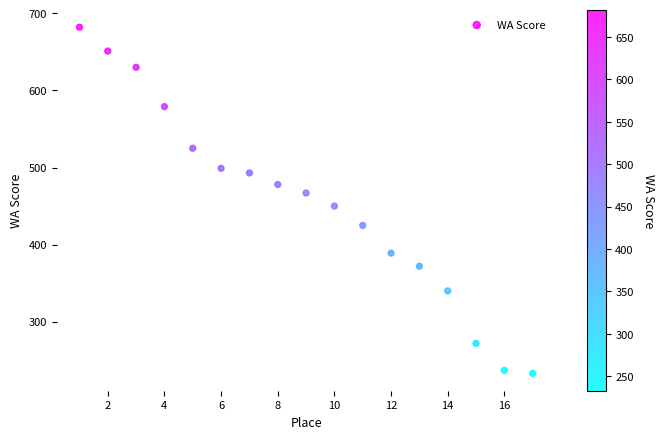

What is the range of X values (max minus min)?

16